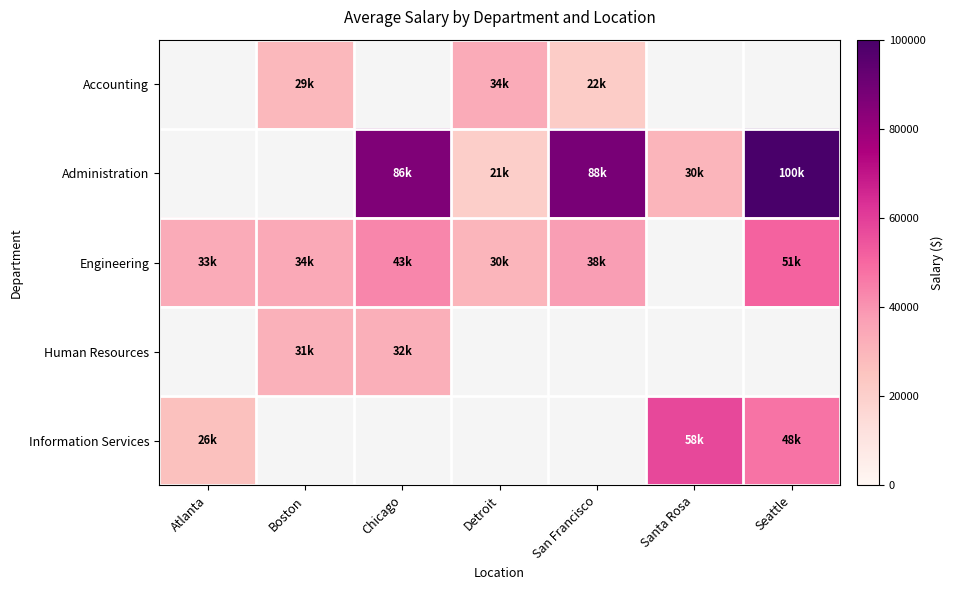

At which label is Information Services closest to 42000?

Seattle